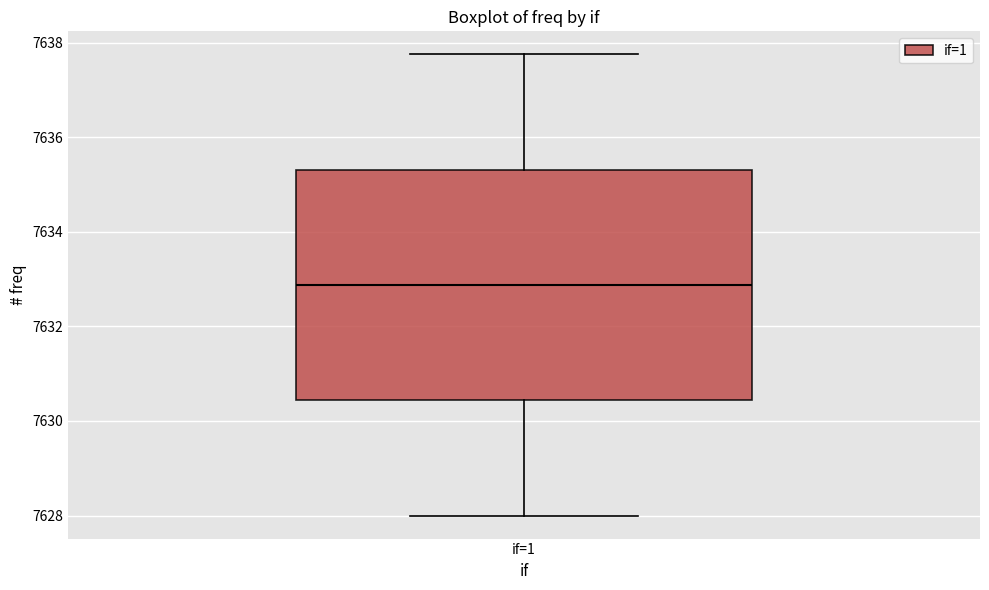

Read this box plot against the y-axis: the position of the median line, the range covered by the box, and the ends of both whiskers. The values are not printed on the chart, so give them approximately, as read against the axis.

median 7632.8, box 7630.4 to 7635.4, whiskers 7628.0 to 7637.8